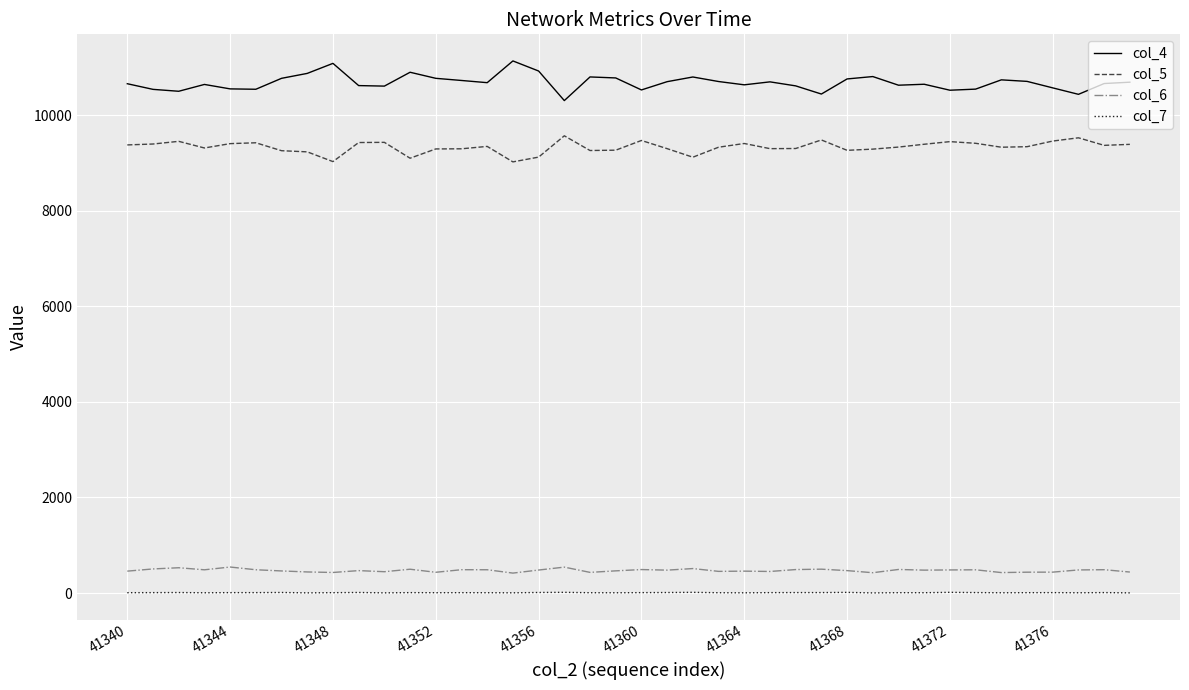

What is the maximum value shown in the chart?

11137